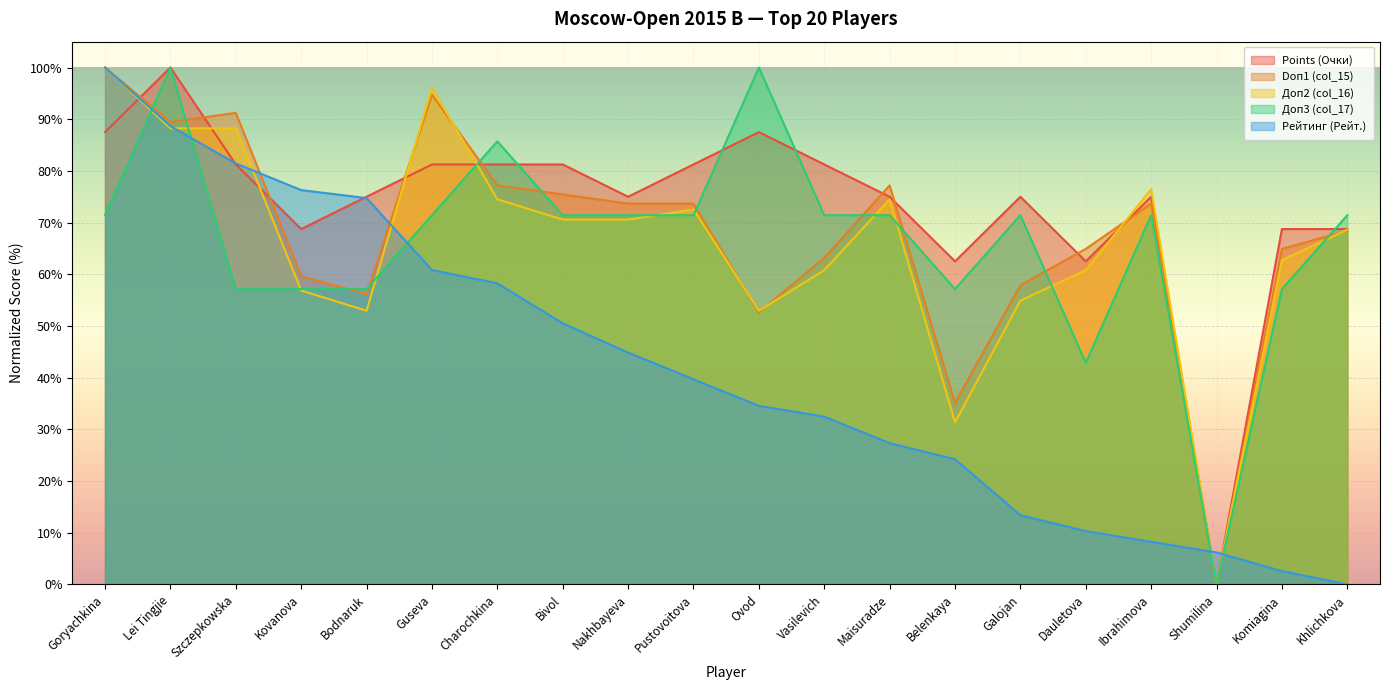

At how many categories does at least one series exceed 63?

18